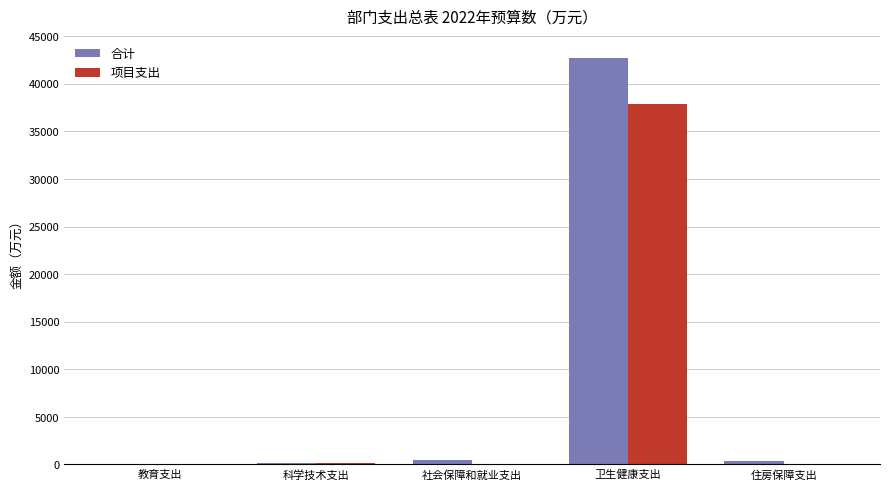

What is the sum of all 合计 values?

43688.6